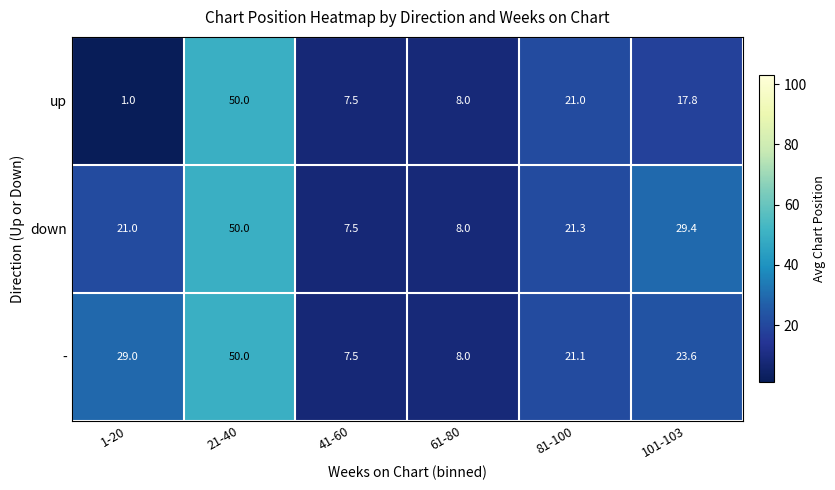

What is the greatest value displayed?

50.0